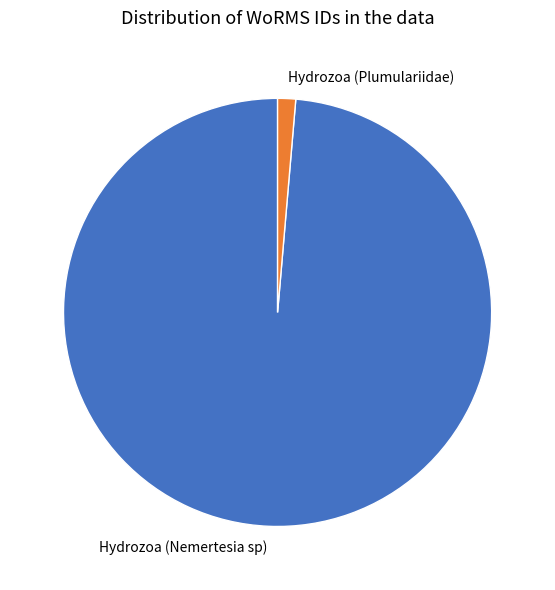

Does any single category account for the majority?

Yes